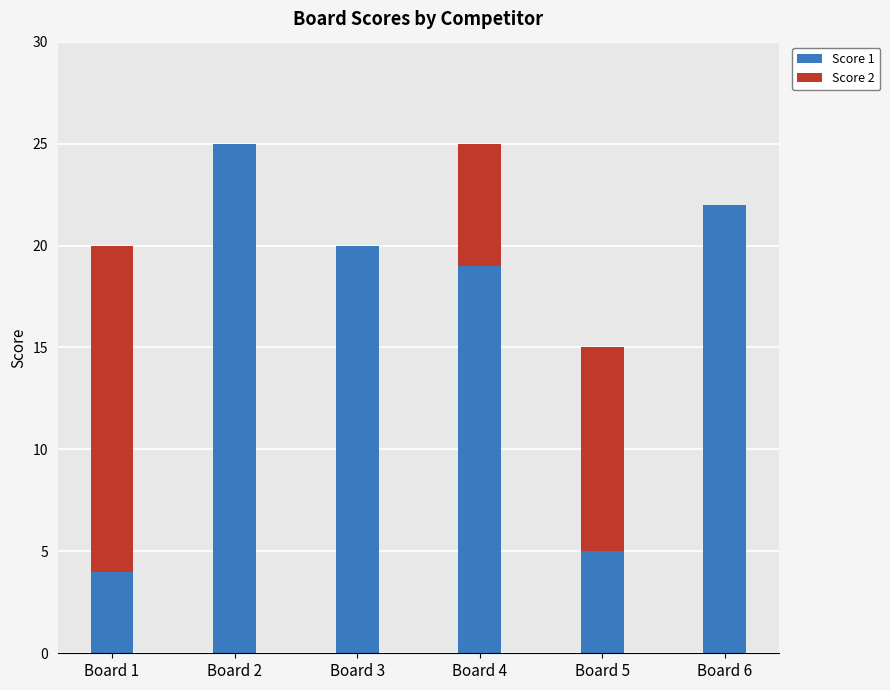

What is the total value across all series at Board 1?

20